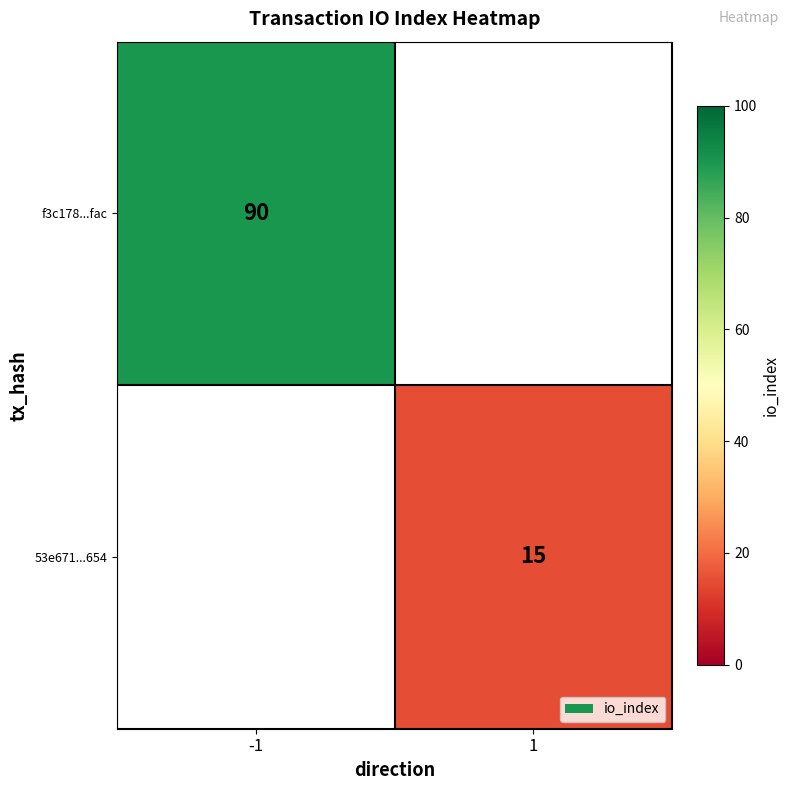

Is it true that 53e671...654 equals 7 at 1?

False